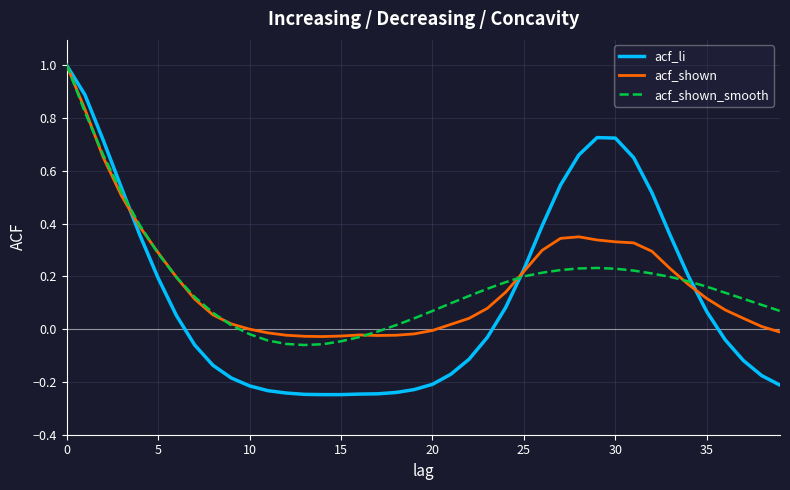

Which series ends up on top after the final intersection of acf_shown and acf_li?

acf_shown